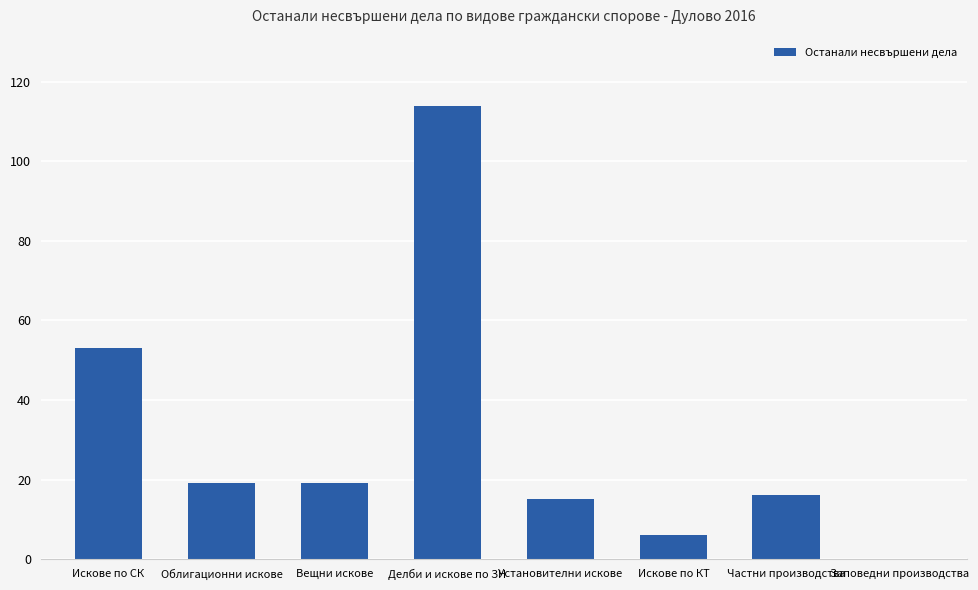

True or false: the data shows 30 at Облигационни искове.

False